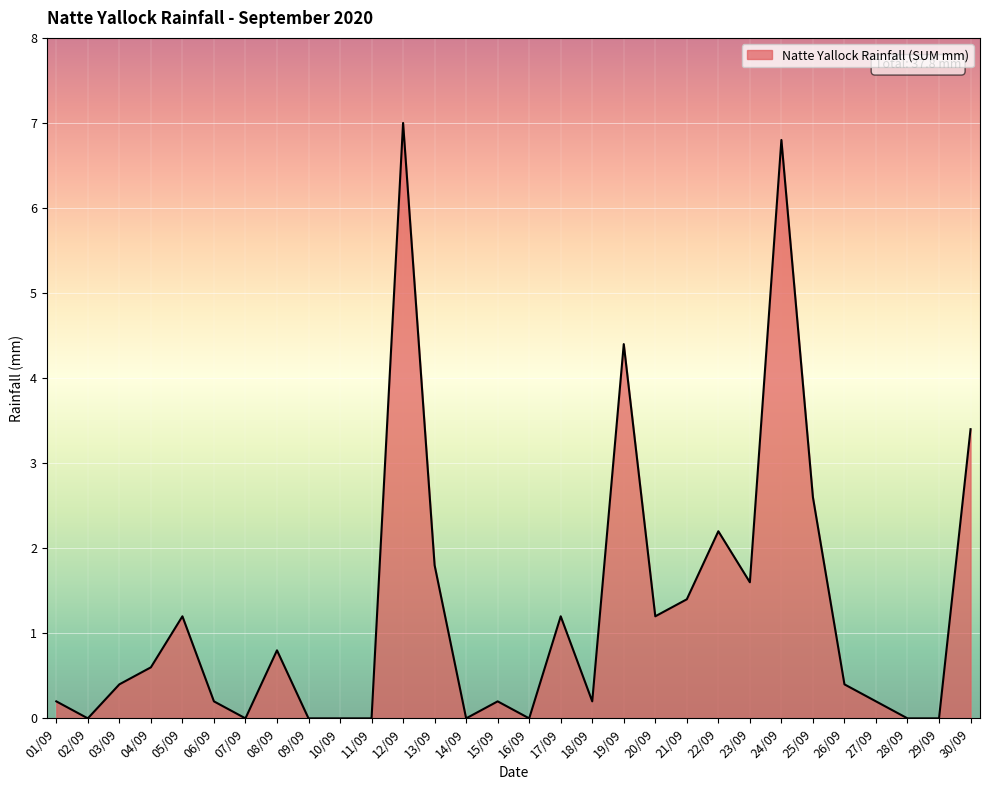

What position from the right is 28/09?

3